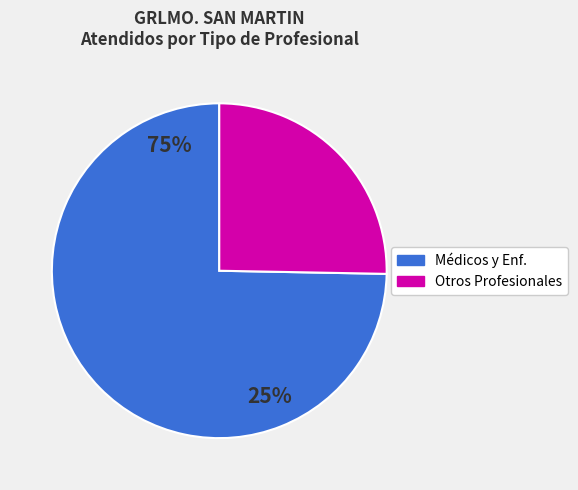

Combined, do TECNICO DE LABORATORIO and ENFERMERA (O) account for over 50%?

No